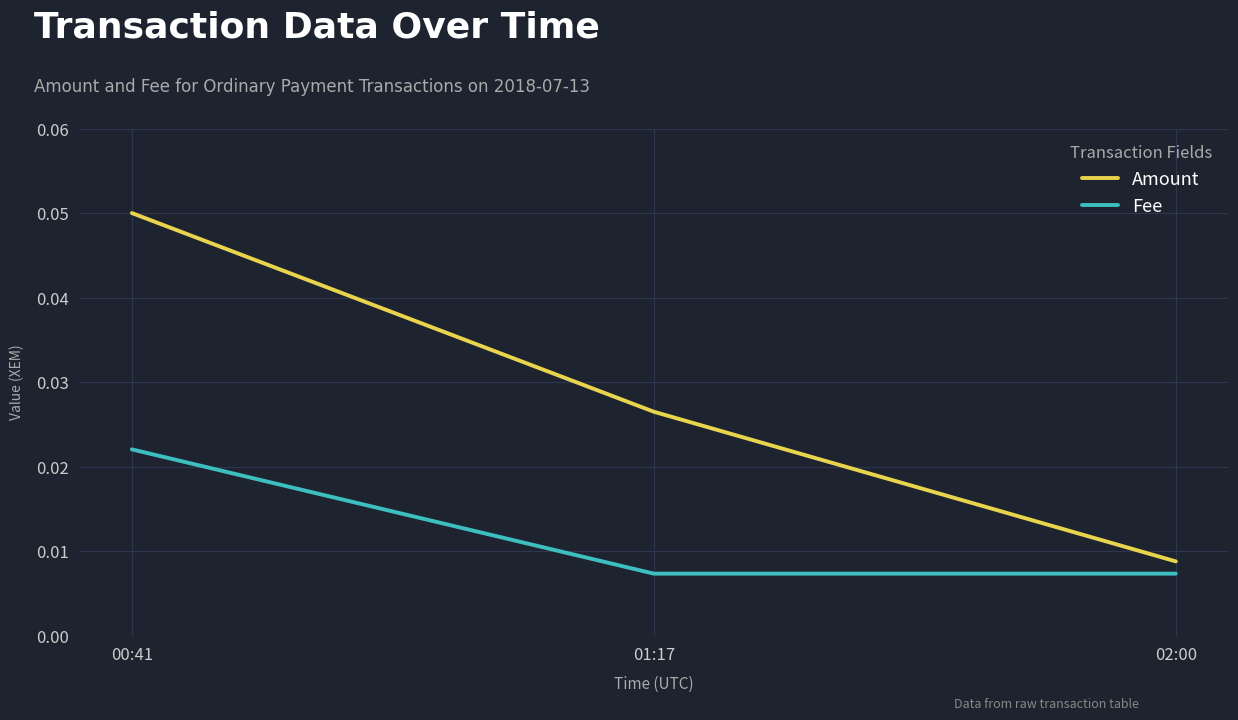

What position from the left is 00:41?

1